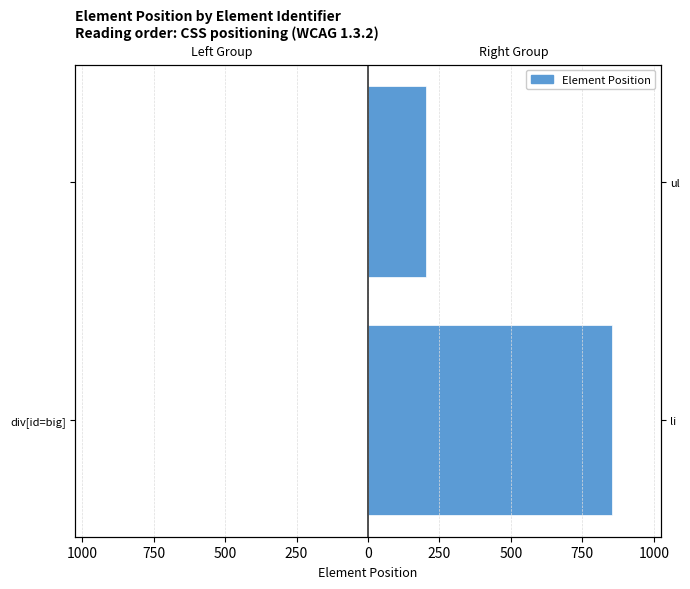

Rank the series by their average value, from highest to lowest.

Right Group, Left Group